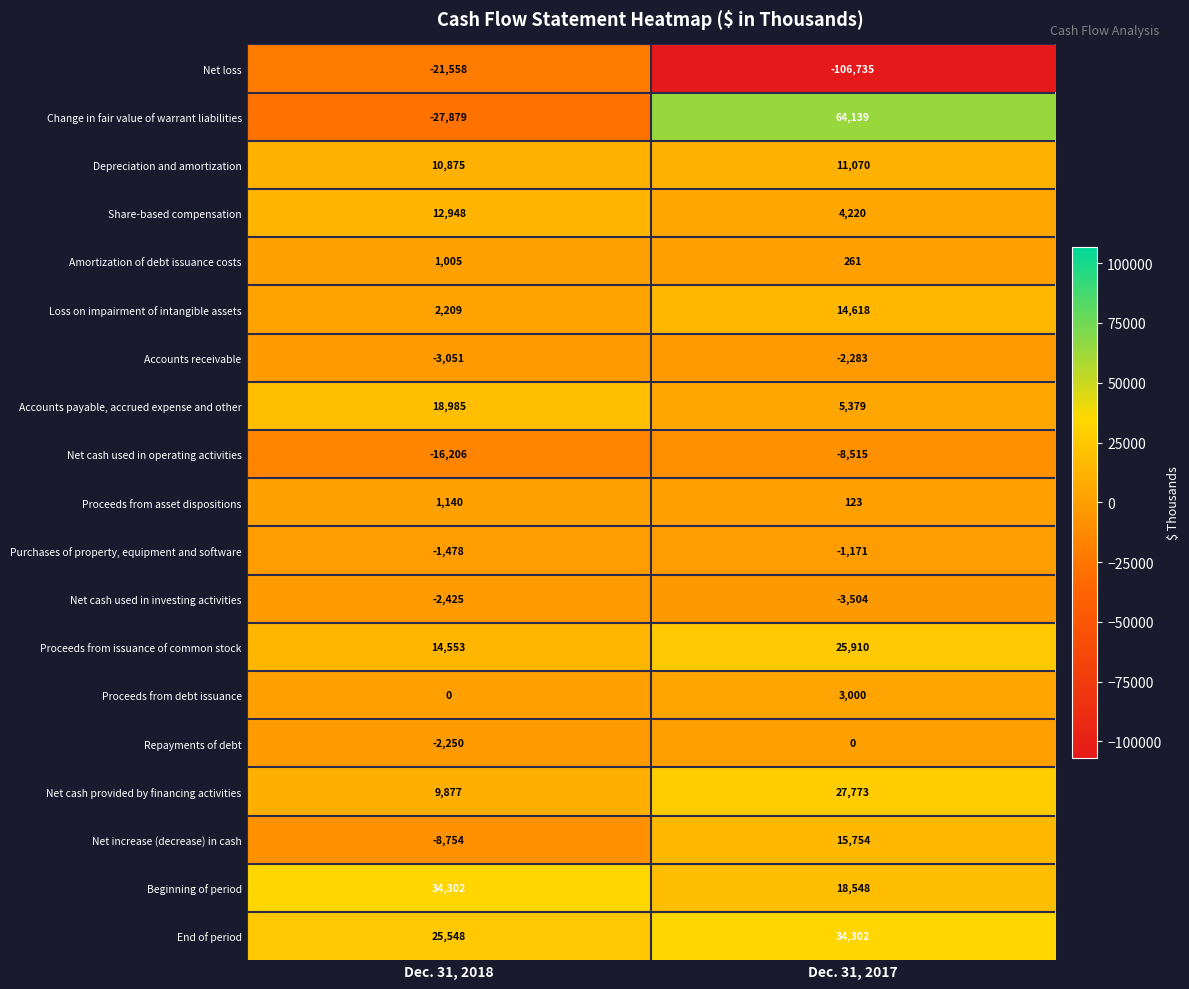

List the labels in order of Beginning of period value, largest first.

Dec. 31, 2018, Dec. 31, 2017